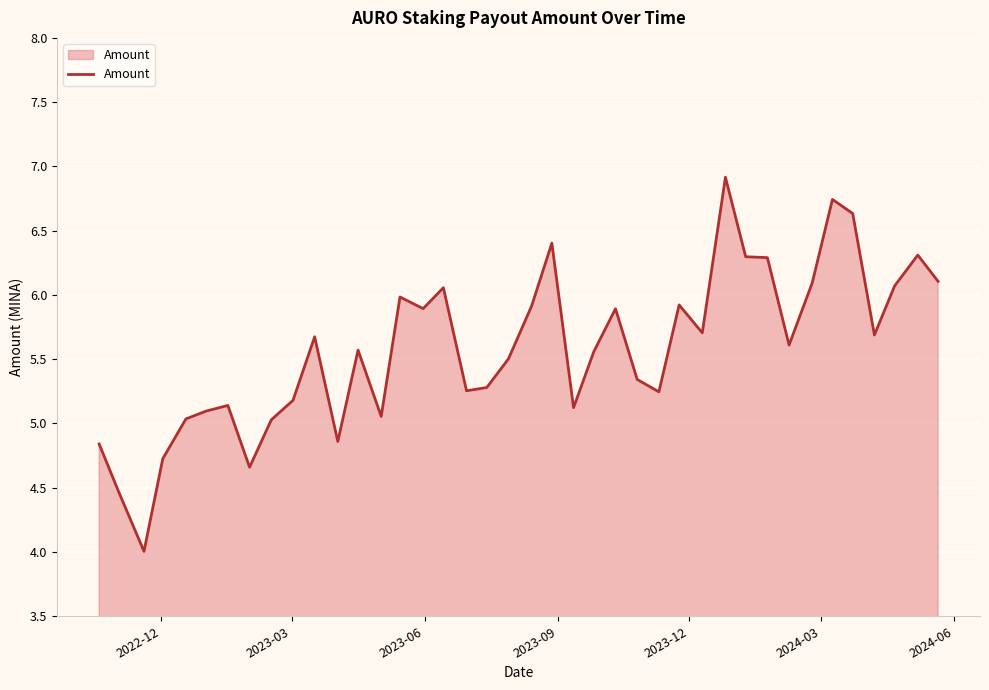

How many values are below 5?

6